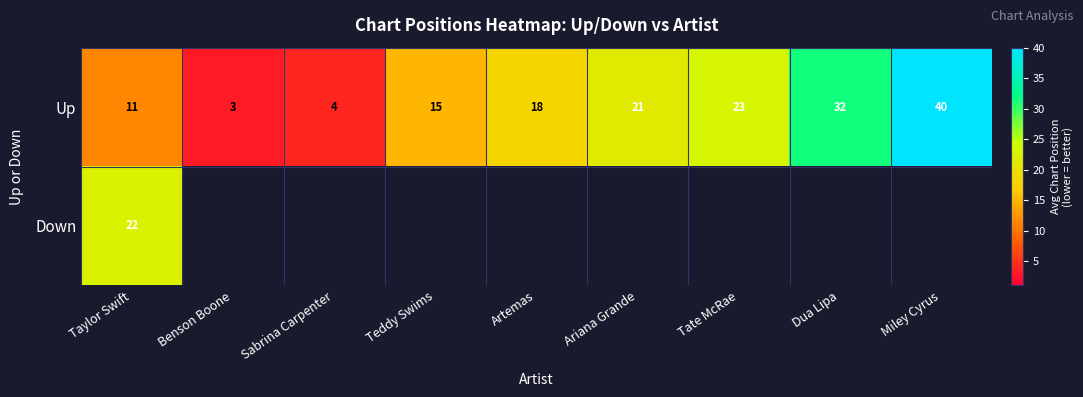

At which label is Up closest to 21?

Ariana Grande